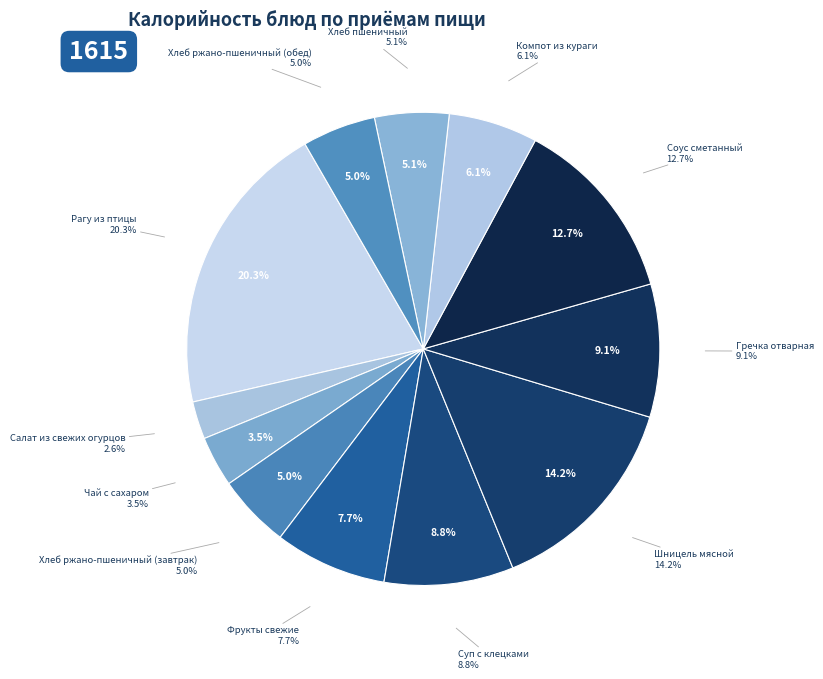

Count the number of slices in the pie.

12